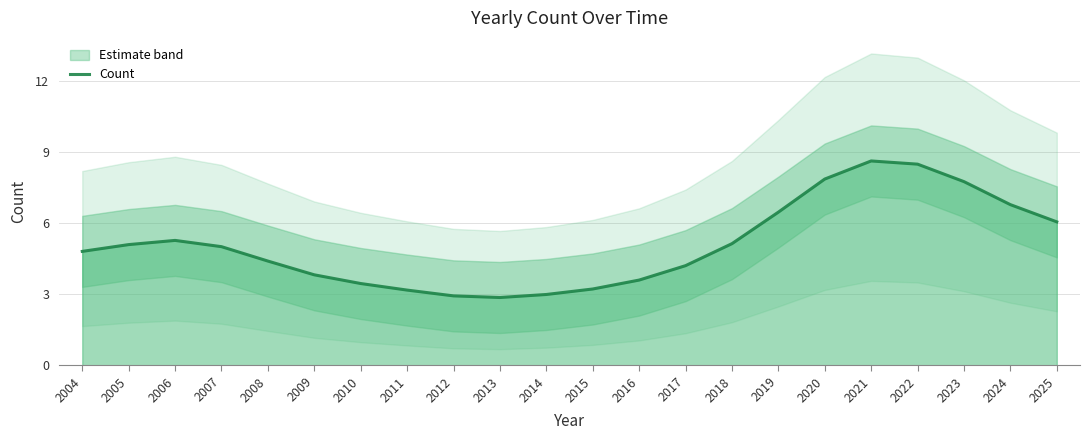

How many lines are shown in the chart?

1